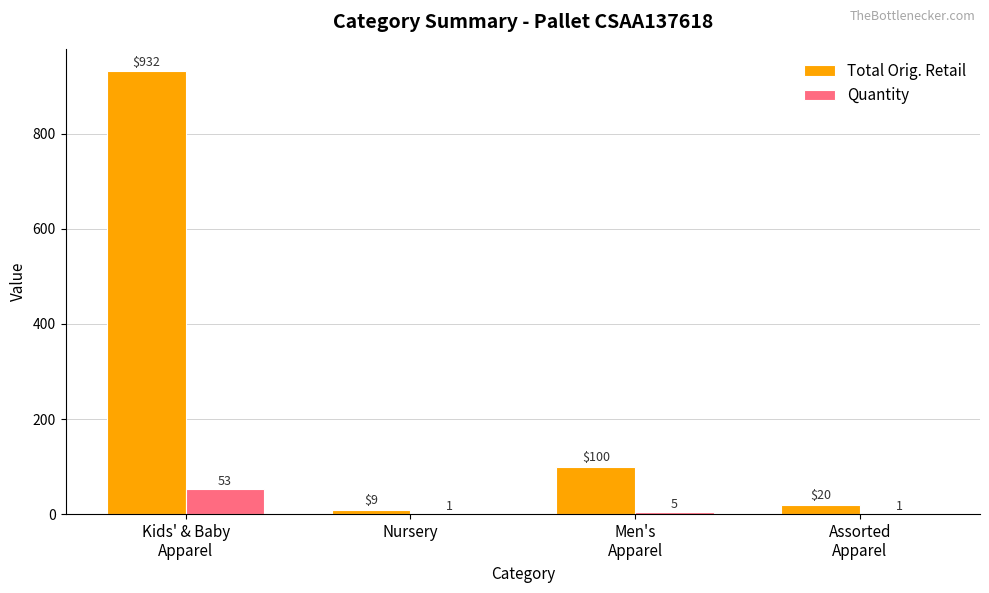

What is the total value across all series at Kids' & Baby
Apparel?

985.3